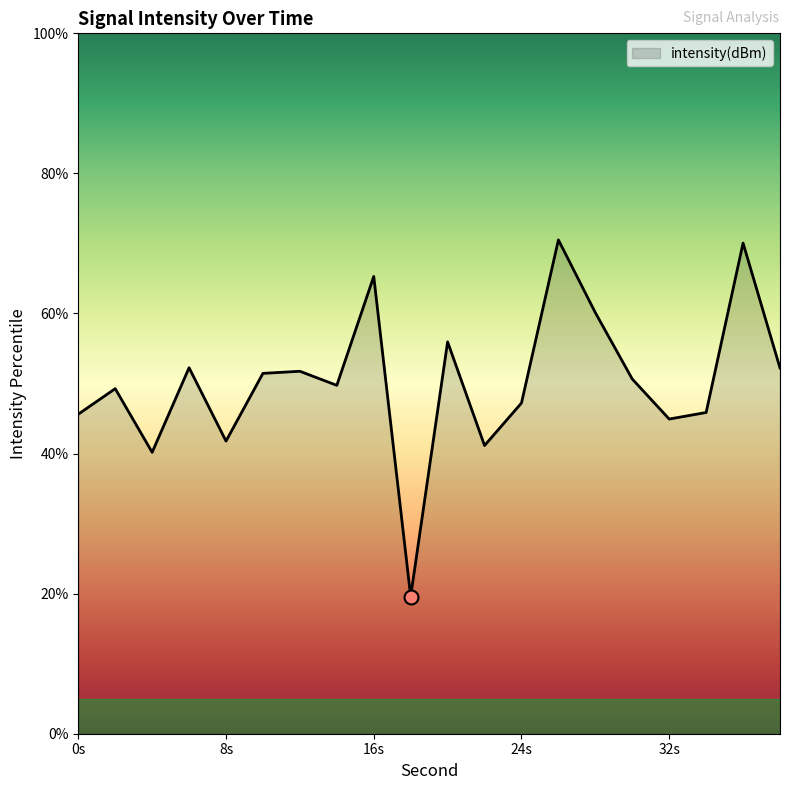

What is the minimum value shown in the chart?

19.6